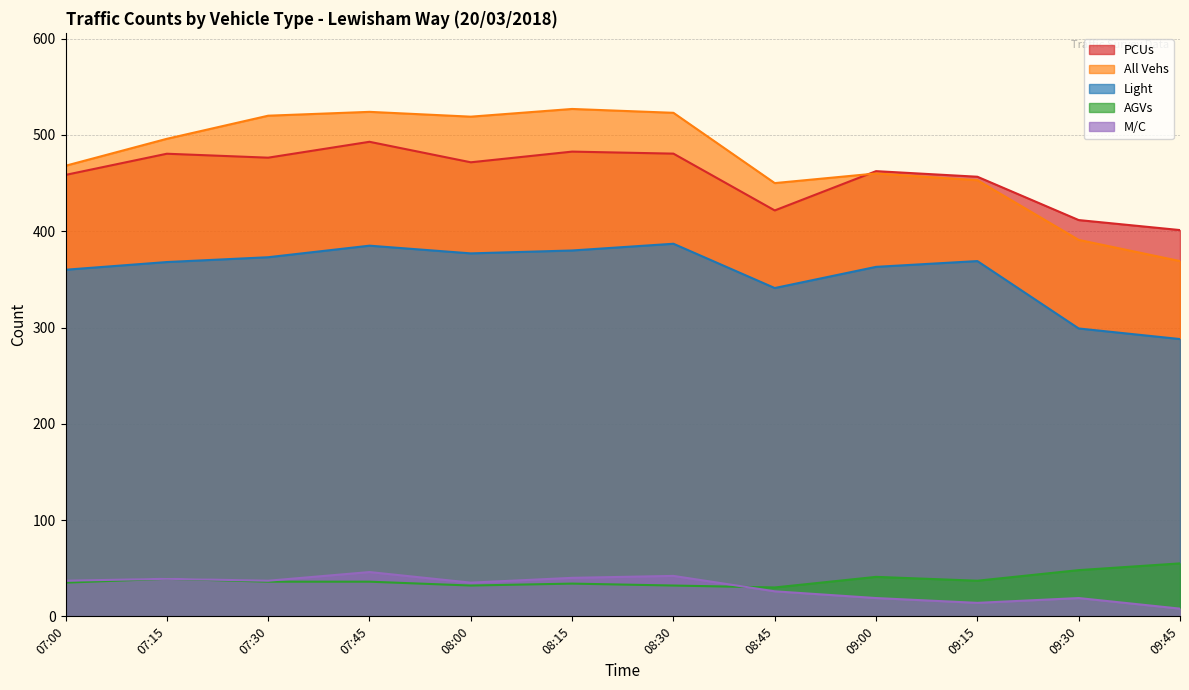

At which category does Light reach its first local peak?

07:45